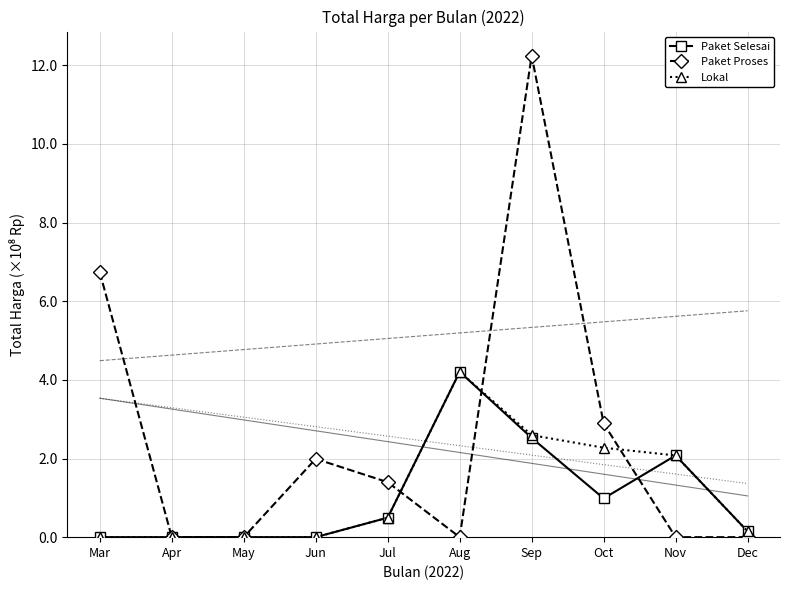

True or false: Paket Selesai has a value of 0.1 at Dec.

True